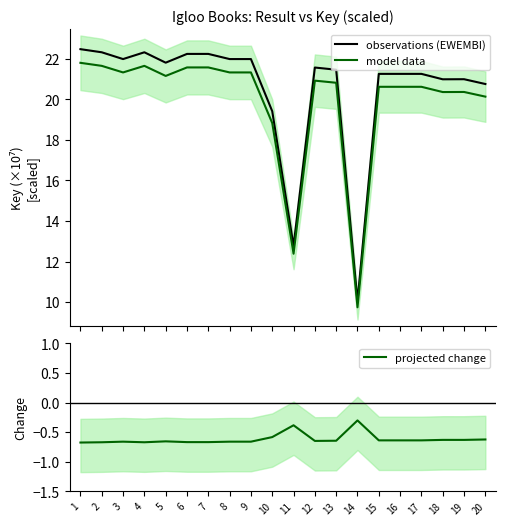

What is the sum of the projected change values at 8 and 3?

-1.3